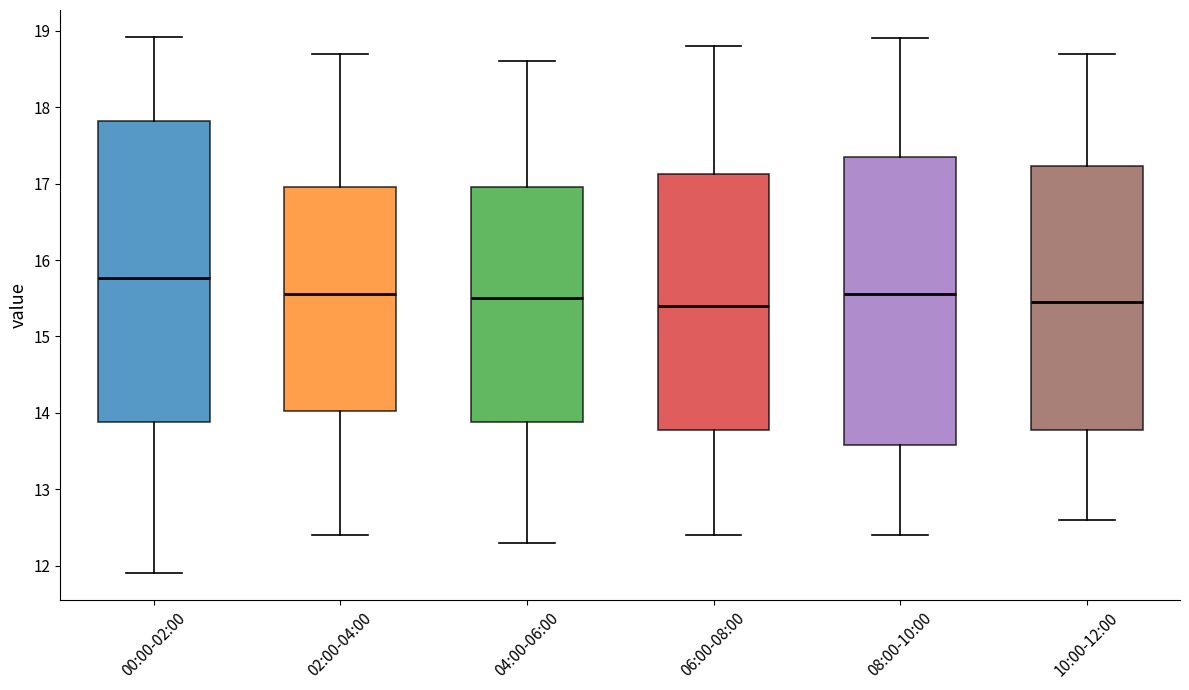

Where does the upper whisker of the box for 08:00-10:00 end on the y-axis? The values are not printed on the chart, so give them approximately, as read against the axis.

18.9